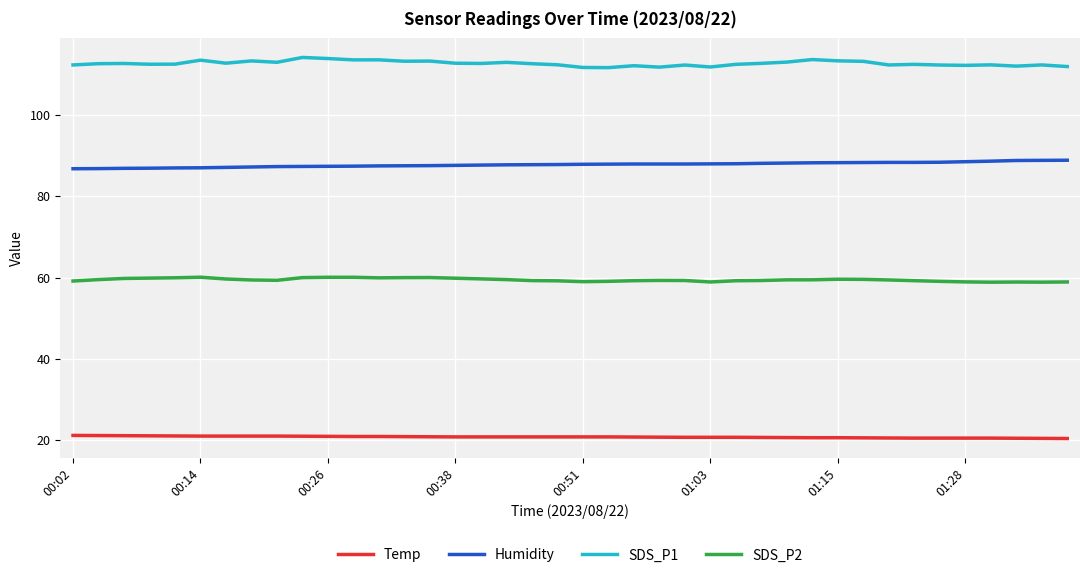

True or false: SDS_P2 and SDS_P1 intersect in this chart.

False